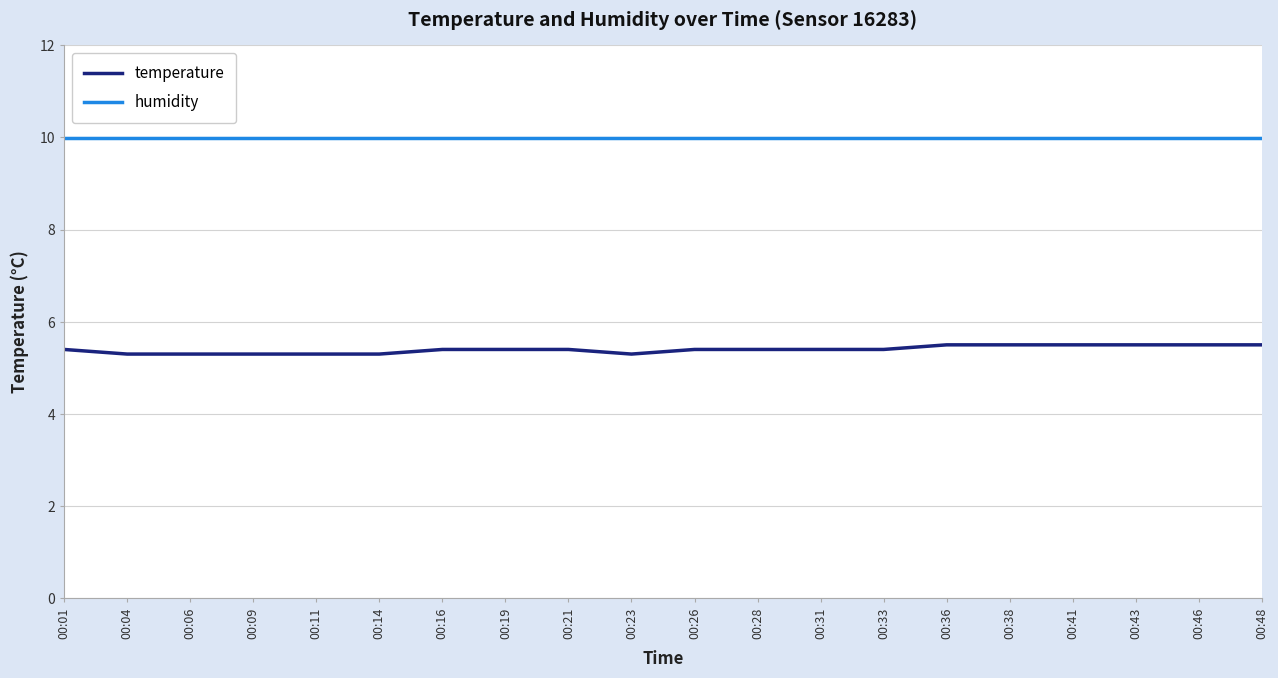

True or false: humidity and temperature intersect in this chart.

False